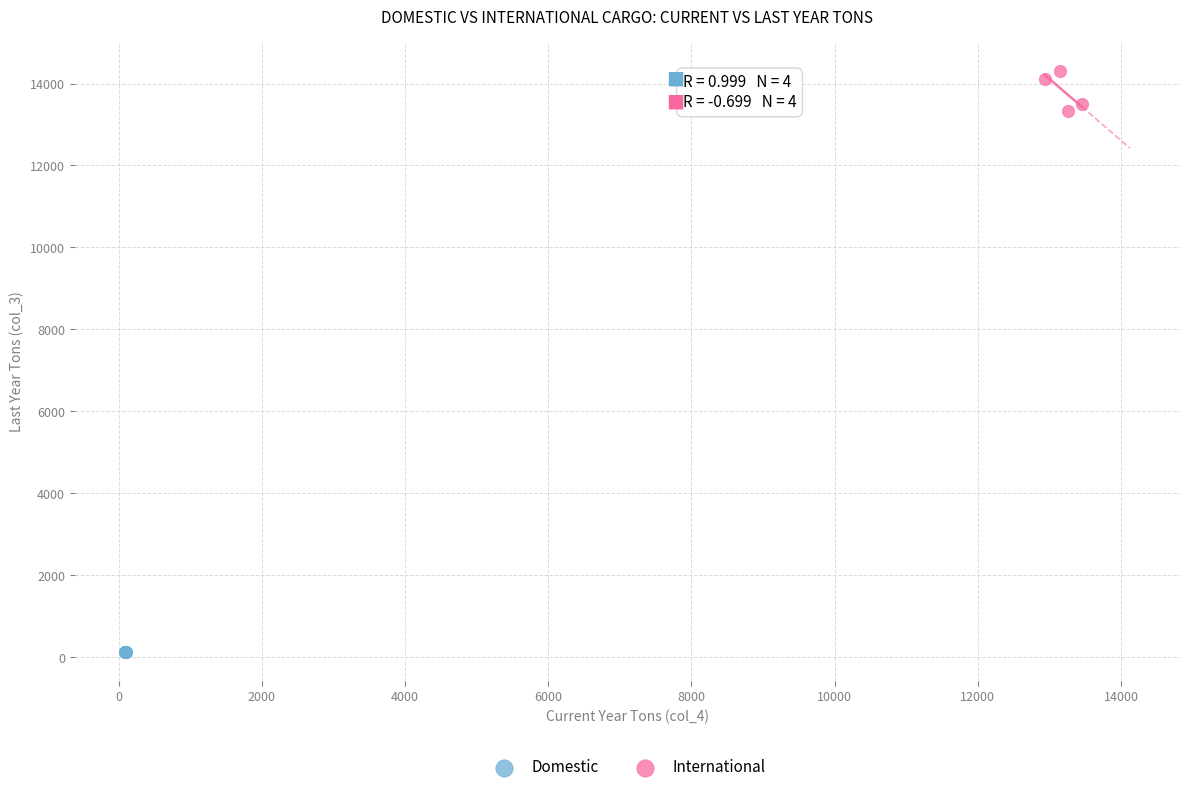

Which series has the largest Y range (max minus min)?

International